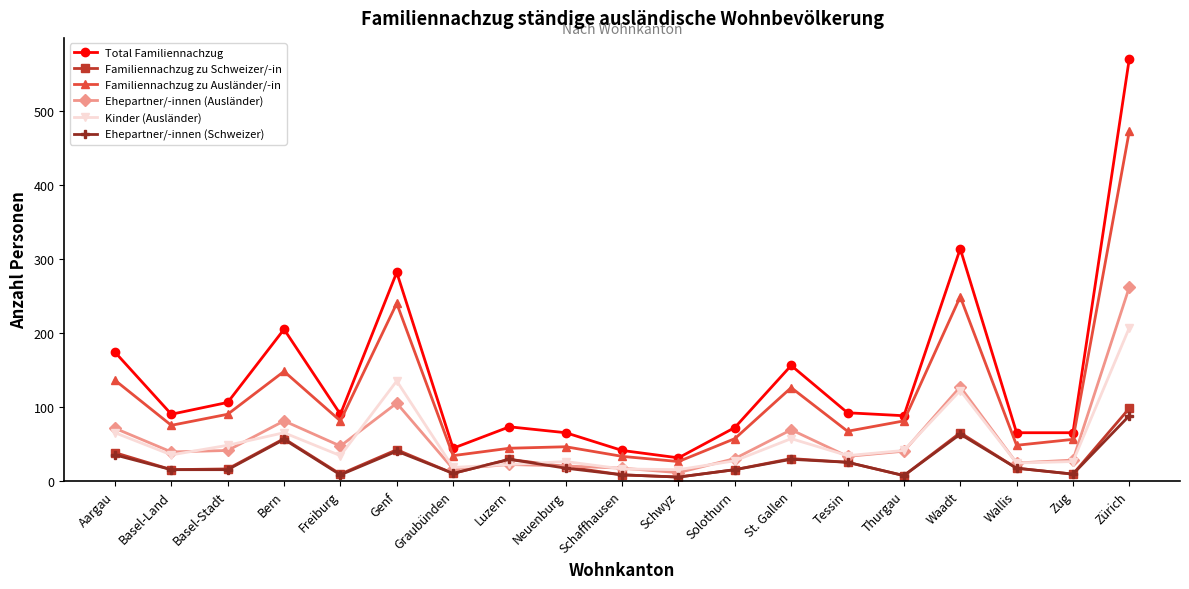

At which category is the sum across all series the highest?

Zürich